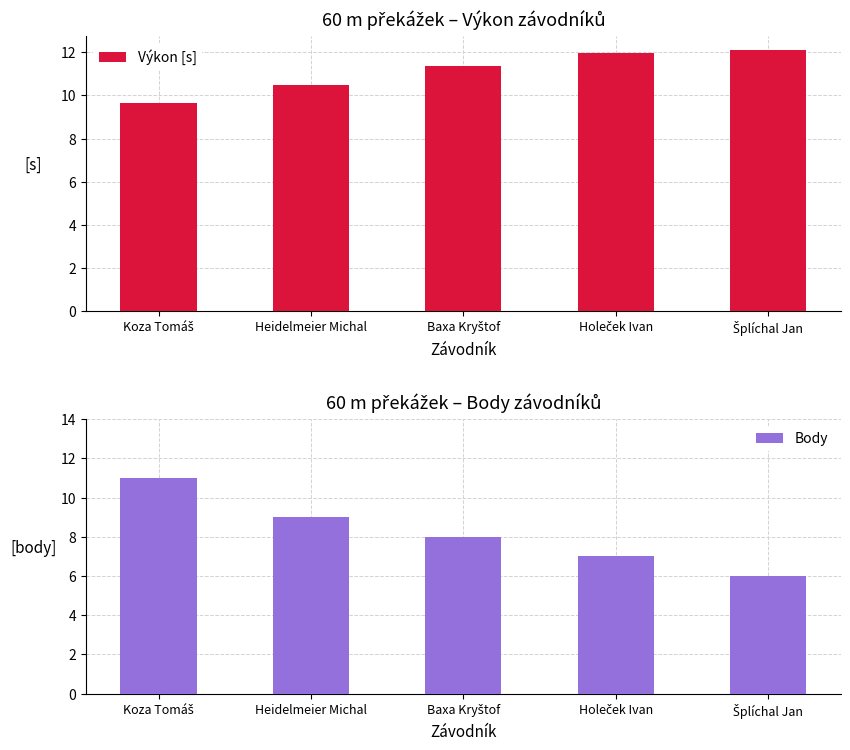

What is the spread (max minus min) of values at Baxa Kryštof?

3.3